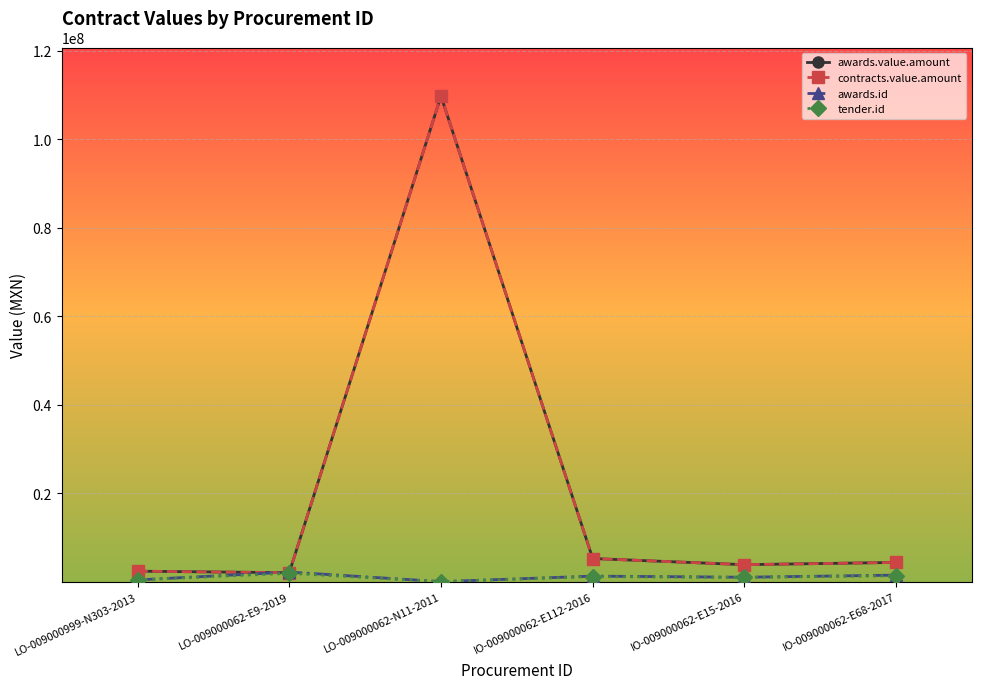

Does the chart have visible grid lines?

Yes